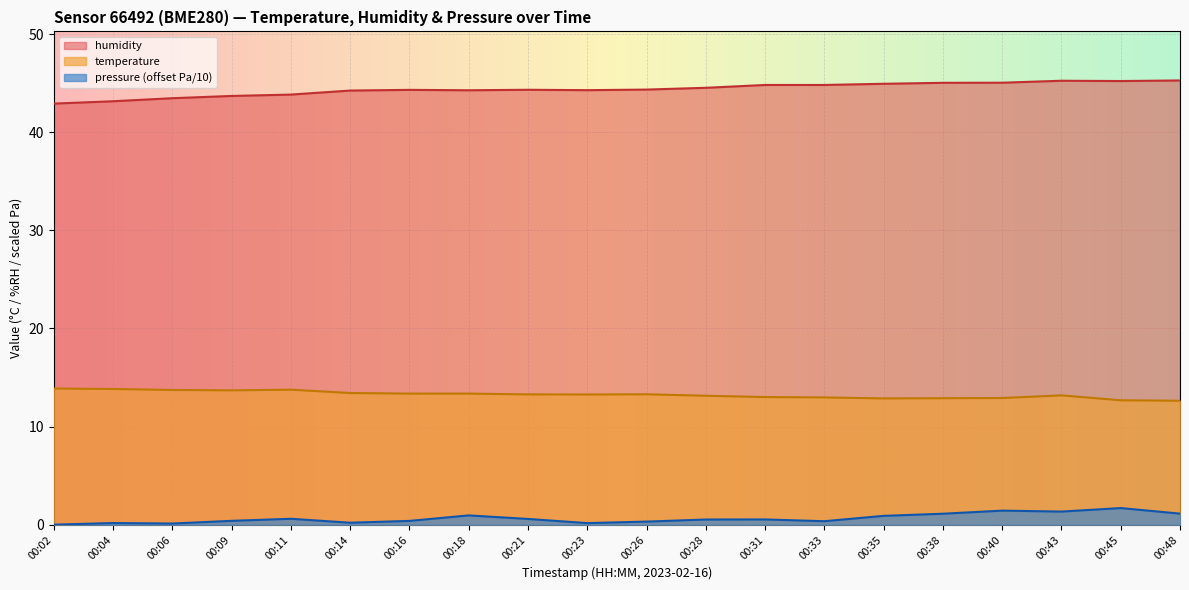

At which category is the sum across all series the highest?

00:43